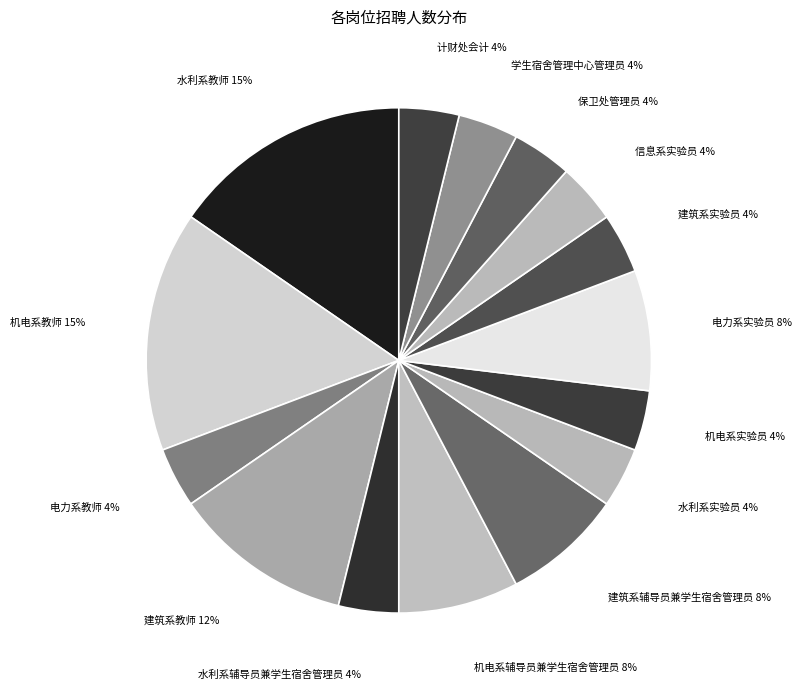

To the nearest percent, what is the combined percentage of 机电系教师 and 机电系实验员?

19%